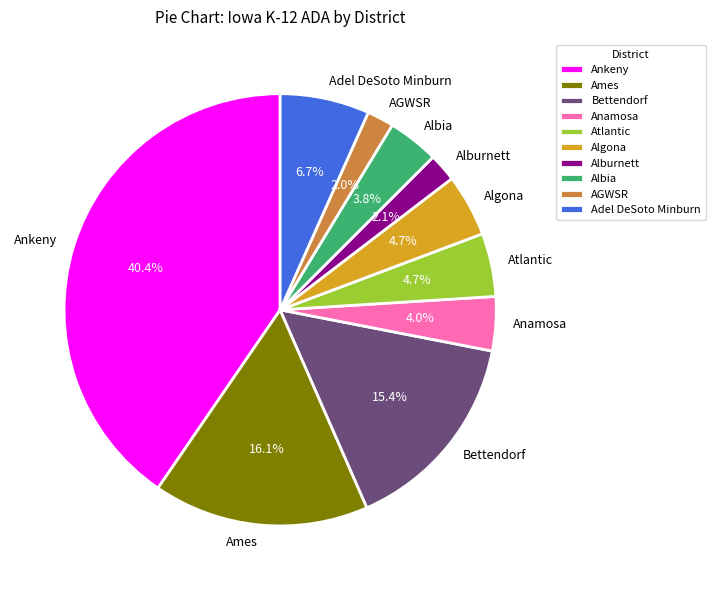

Is there any slice that represents more than half of the pie?

No